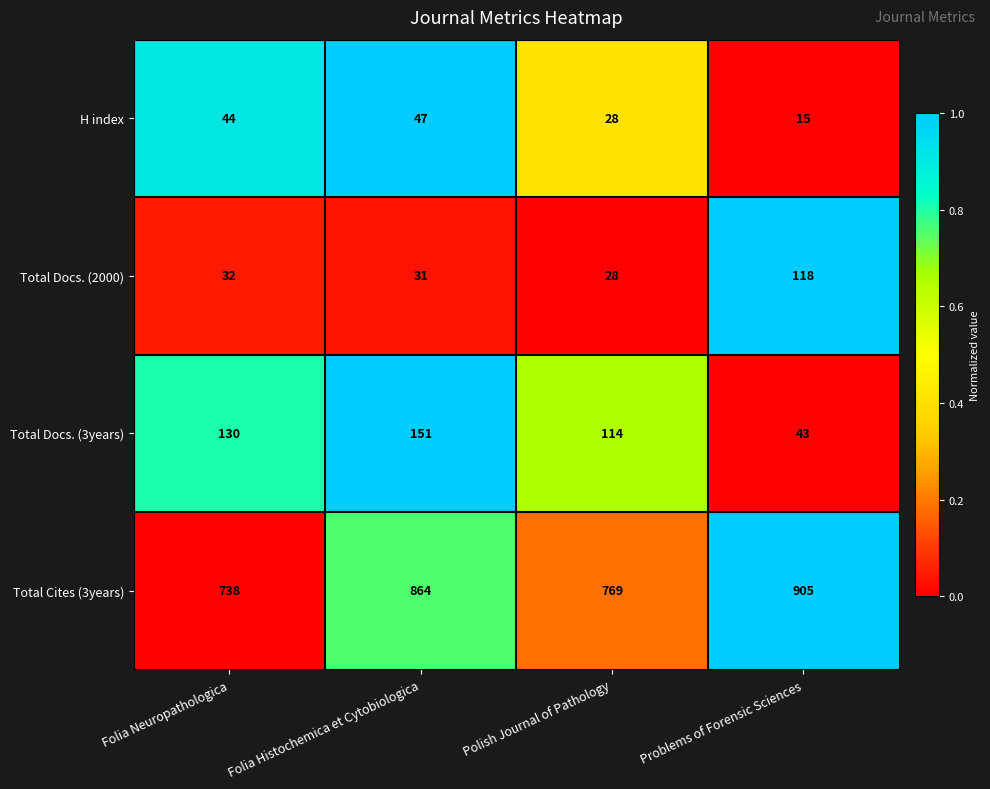

Reading left to right, what are all the values shown in this chart?

H index: Folia Neuropathologica=44	Folia Histochemica et Cytobiologica=47	Polish Journal of Pathology=28	Problems of Forensic Sciences=15
Total Docs. (2000): Folia Neuropathologica=32	Folia Histochemica et Cytobiologica=31	Polish Journal of Pathology=28	Problems of Forensic Sciences=118
Total Docs. (3years): Folia Neuropathologica=130	Folia Histochemica et Cytobiologica=151	Polish Journal of Pathology=114	Problems of Forensic Sciences=43
Total Cites (3years): Folia Neuropathologica=738	Folia Histochemica et Cytobiologica=864	Polish Journal of Pathology=769	Problems of Forensic Sciences=905